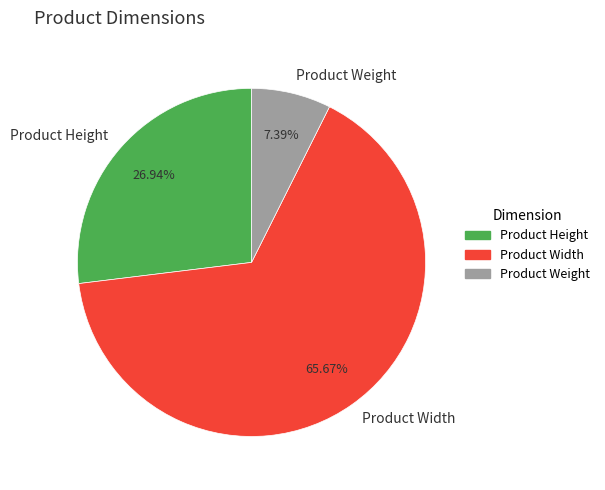

Which slice is the smallest?

Product Weight